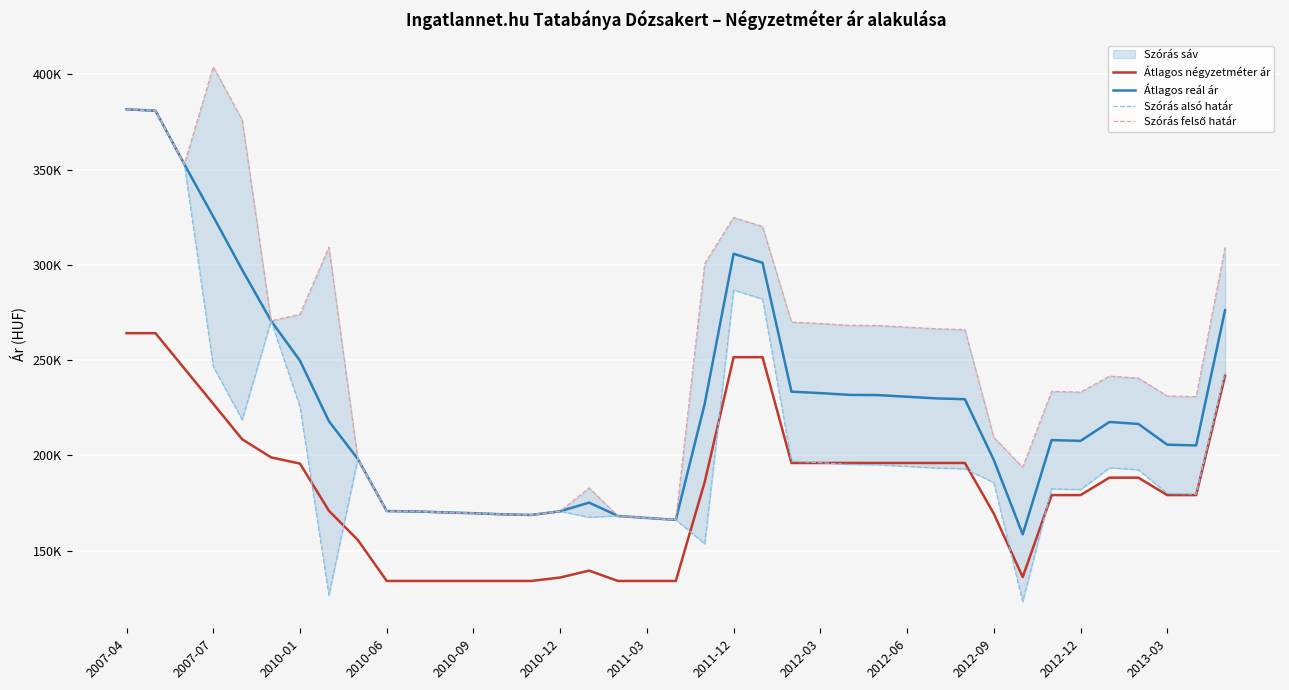

How many lines are shown in the chart?

4